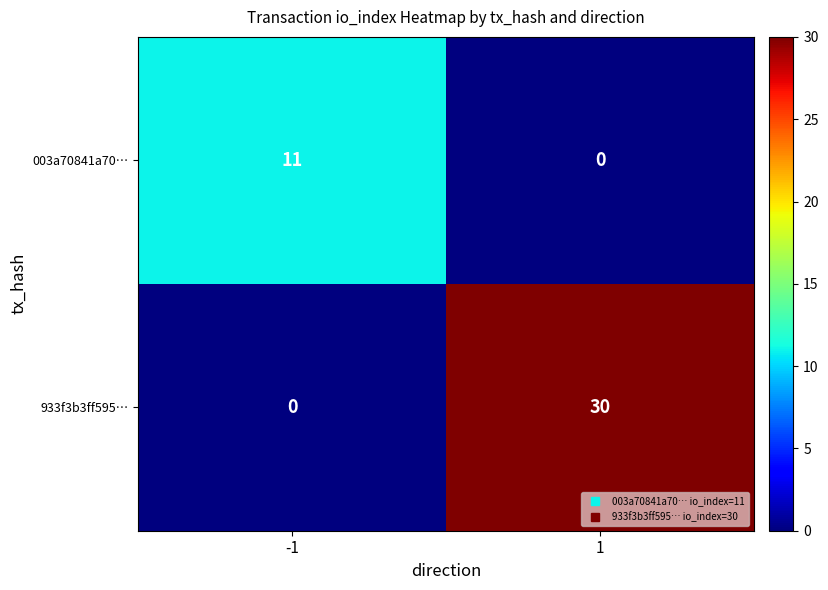

What is the difference between the 933f3b3ff595… values at -1 and 1?

30